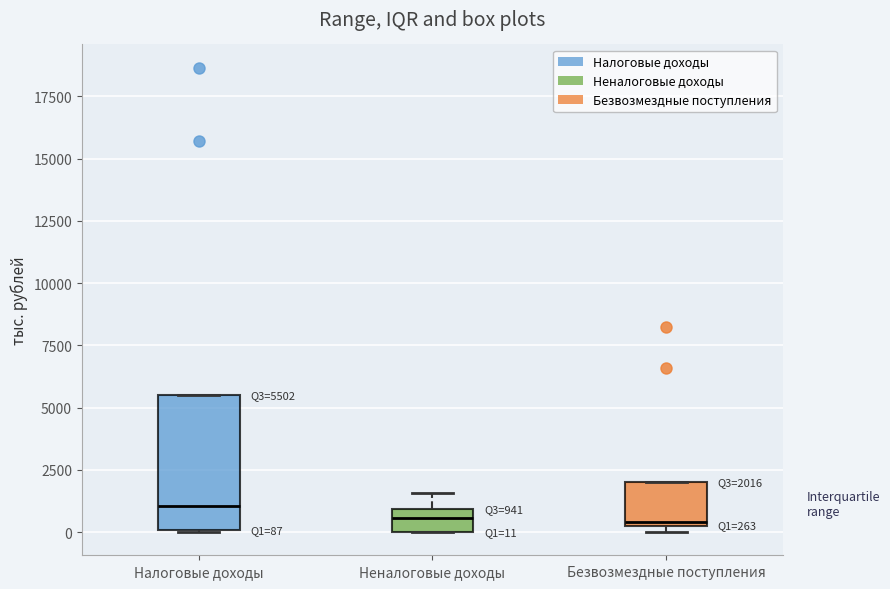

Comparing the boxes themselves (not the whiskers), which one is the tallest?

Налоговые доходы